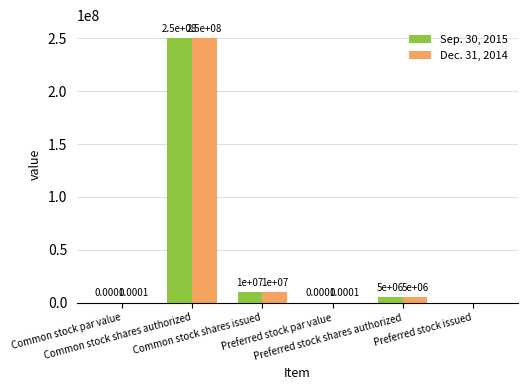

What is the sum of all Sep. 30, 2015 values?

265000000.0